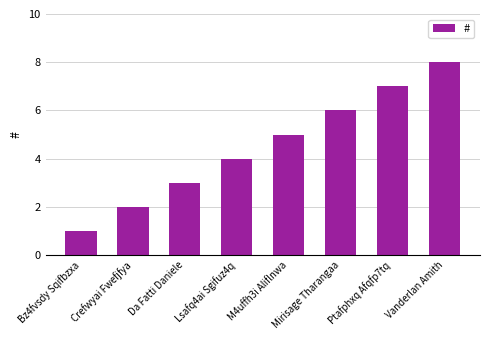

How many values are below 5?

4